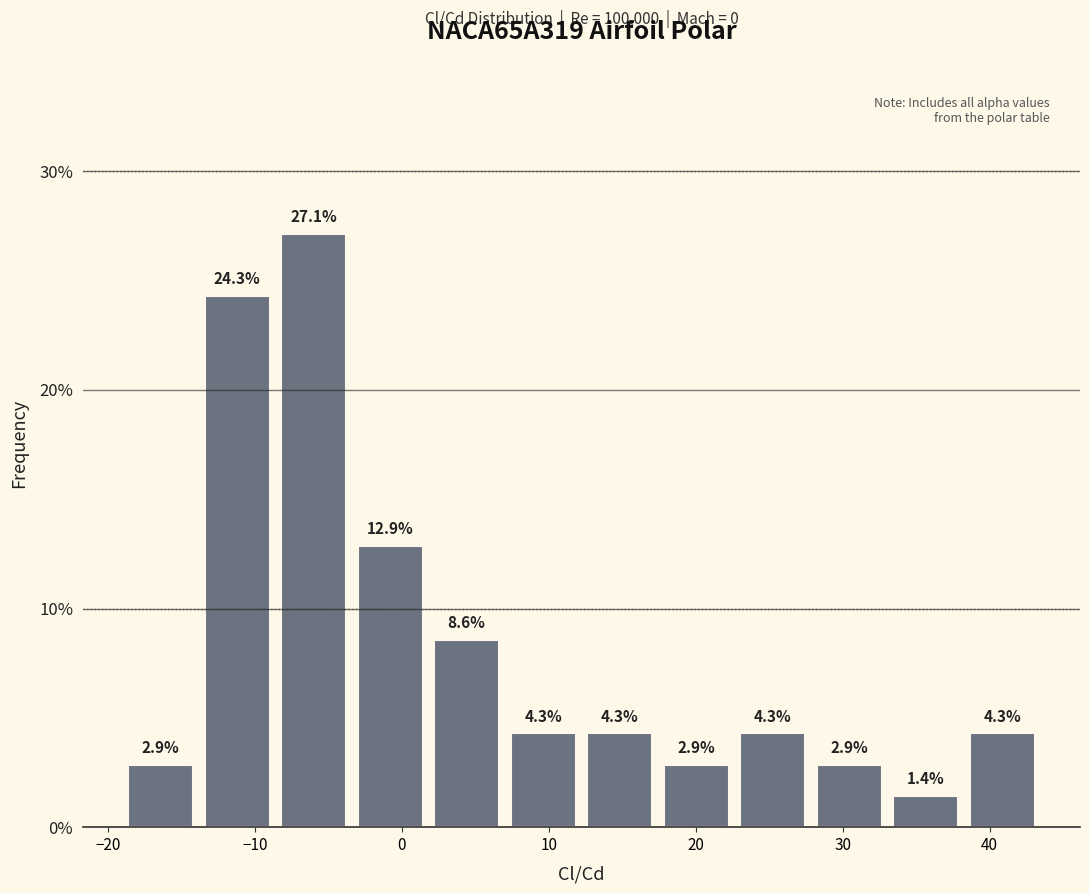

Reading left to right, transcribe this chart: for each bar, give the range it covers on the x-axis and its height. The bar edges are not printed on the chart, so give them approximately, as read against the axis.

-19 to -14: 2.9
-14 to -9: 24.3
-9 to -3: 27.1
-3 to 2: 12.9
2 to 7: 8.6
7 to 12: 4.3
12 to 17: 4.3
17 to 23: 2.9
23 to 28: 4.3
28 to 33: 2.9
33 to 38: 1.4
38 to 43: 4.3